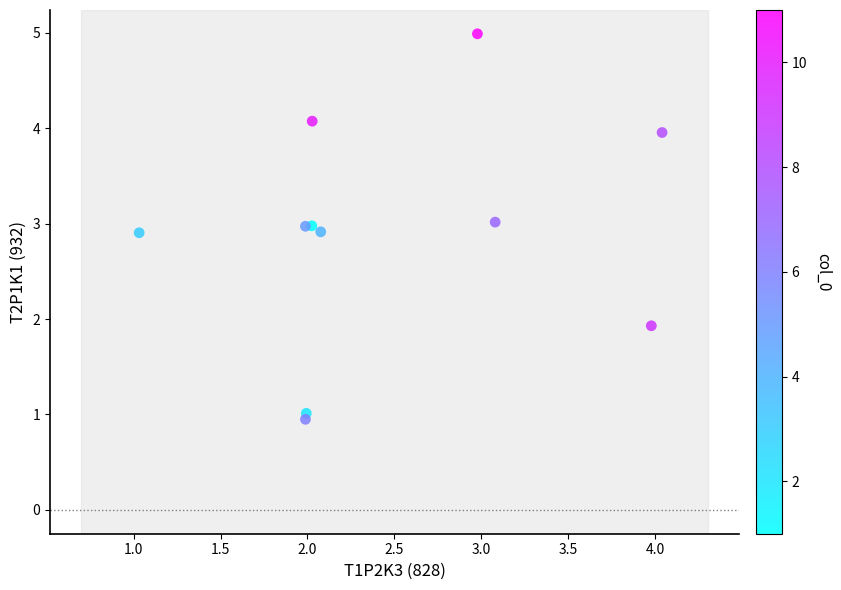

What Y value in the scatter plot is closest to 2?

1.9